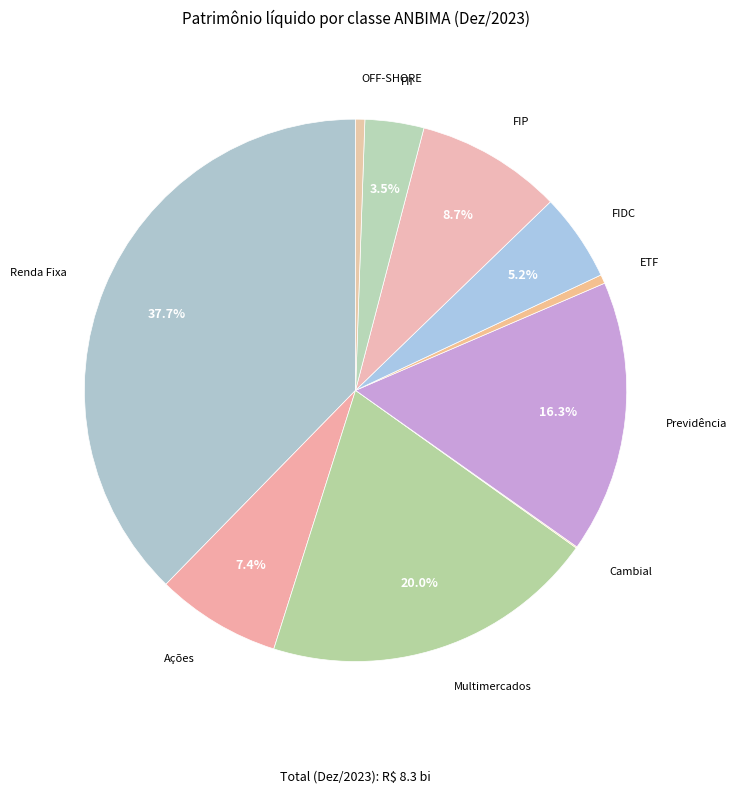

Approximately how many times larger is the value at FII compared to FIP?

0.4